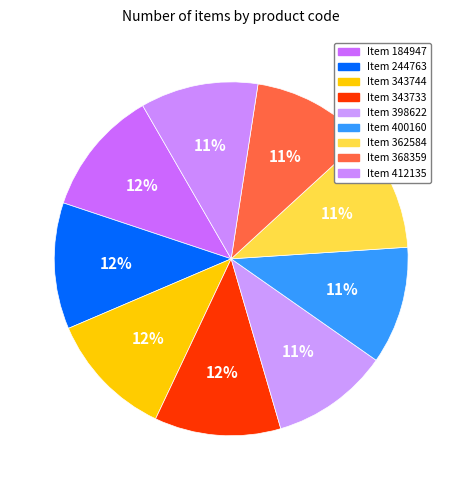

How many slices are in this pie chart?

9